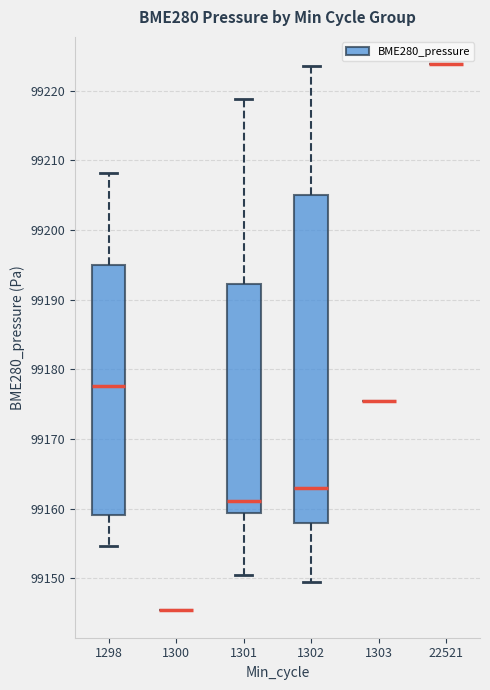

Reading left to right, transcribe this box plot: for each box, give where its median line is, the range the box spans, and where its two whiskers end, as read against the y-axis. The values are not printed on the chart, so give them approximately, as read against the axis.

1298: median 99178, box 99159 to 99195, whiskers 99155 to 99208
1300: box collapsed to a line at 99145, whiskers 99145 to 99145
1301: median 99161, box 99159 to 99192, whiskers 99151 to 99219
1302: median 99163, box 99158 to 99205, whiskers 99150 to 99224
1303: box collapsed to a line at 99176, whiskers 99176 to 99176
22521: box collapsed to a line at 99224, whiskers 99224 to 99224